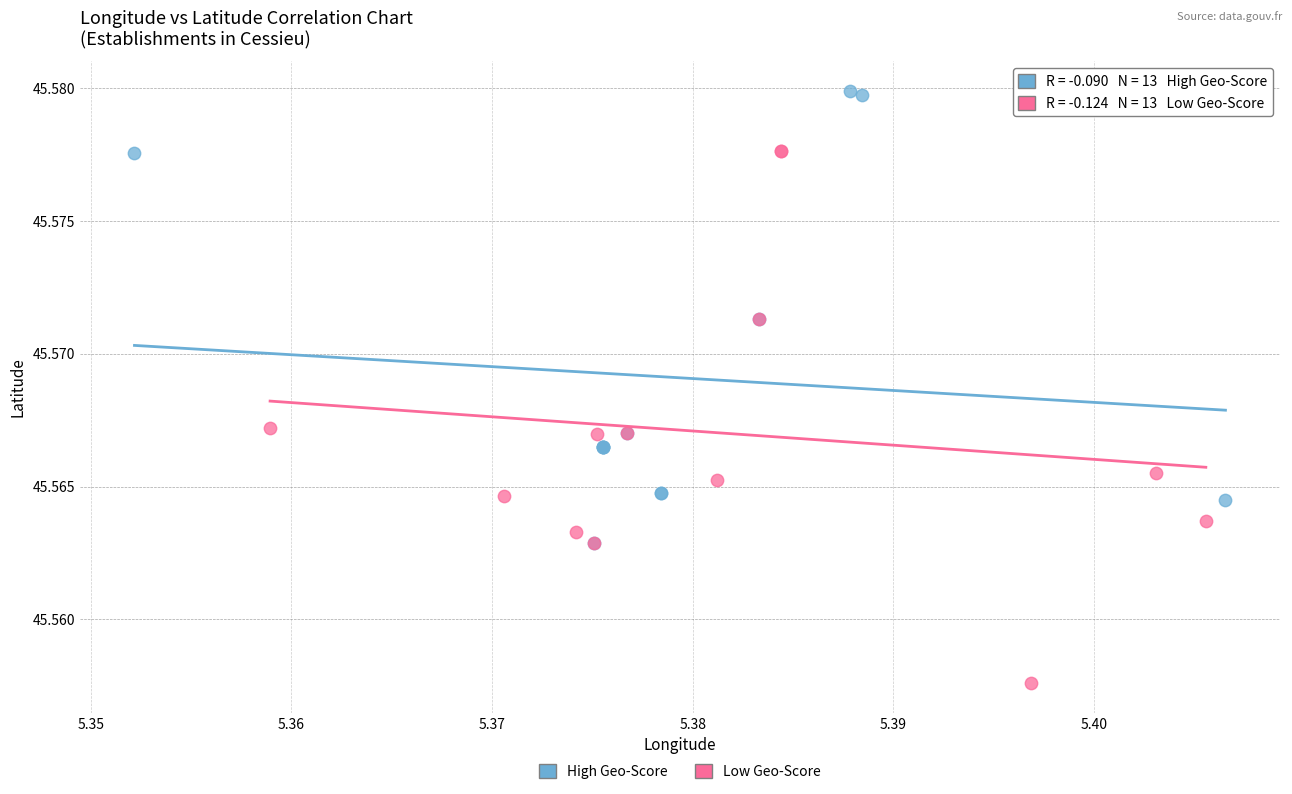

What are all the series names shown in the legend?

High Geo-Score, Low Geo-Score